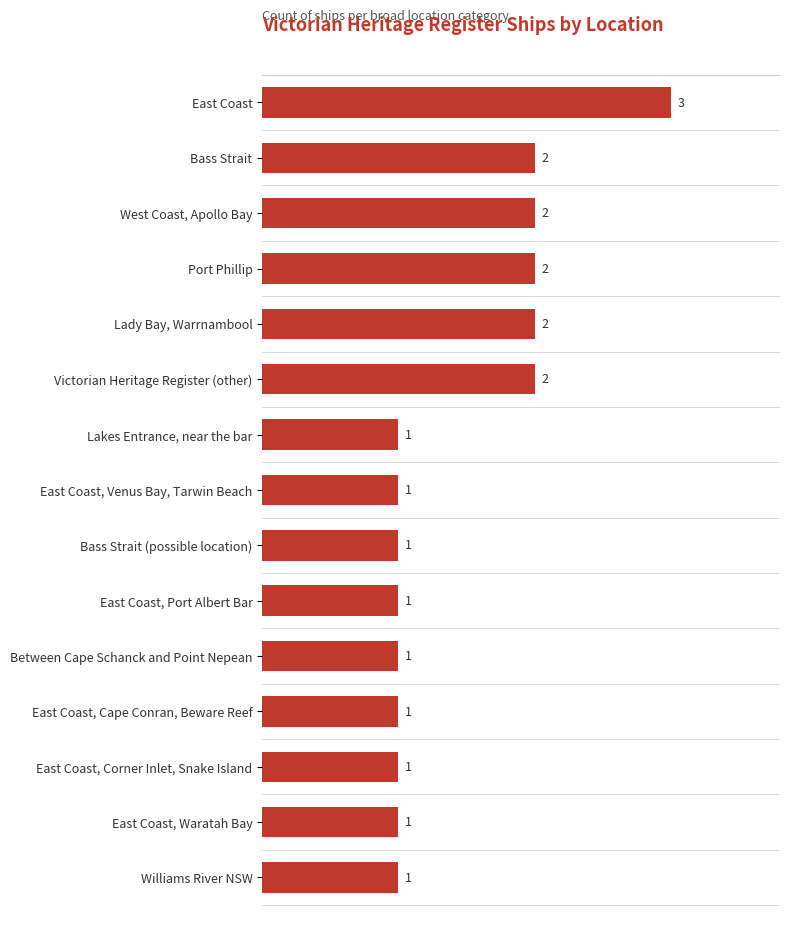

What is the smallest value displayed?

1